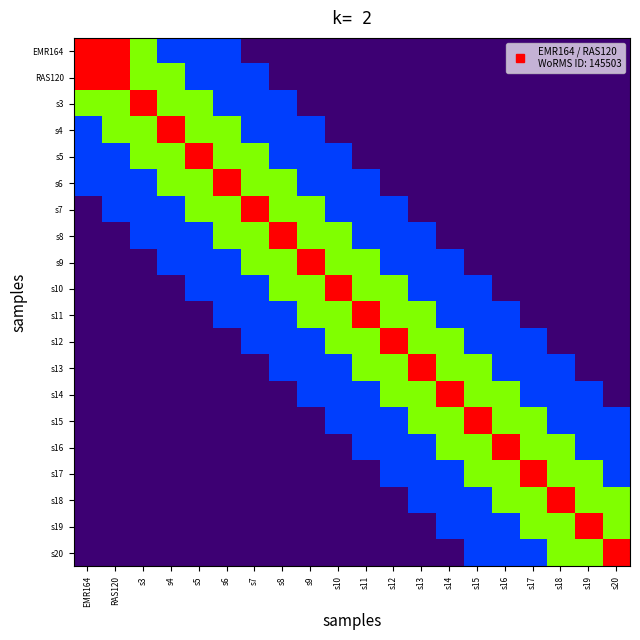

How many series are shown in this chart?

20